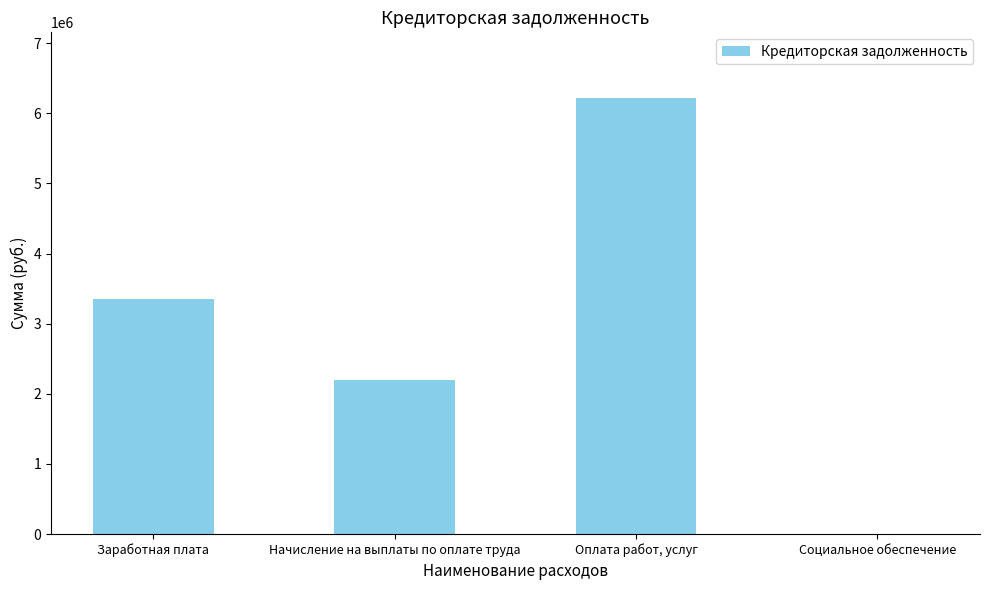

What is the sum of all values?

11777539.1